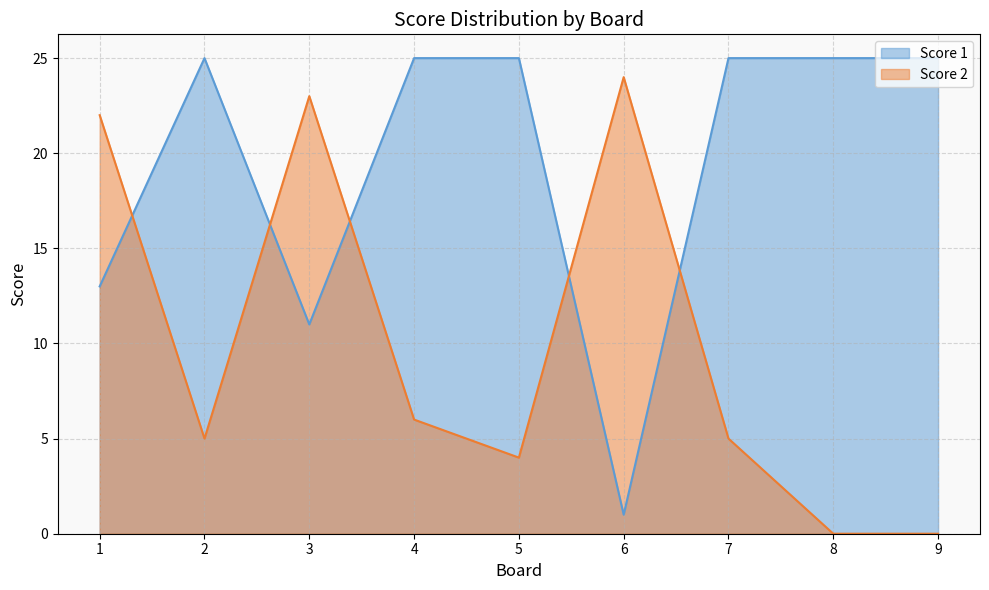

What is the difference between the Score 1 values at 5 and 1?

12